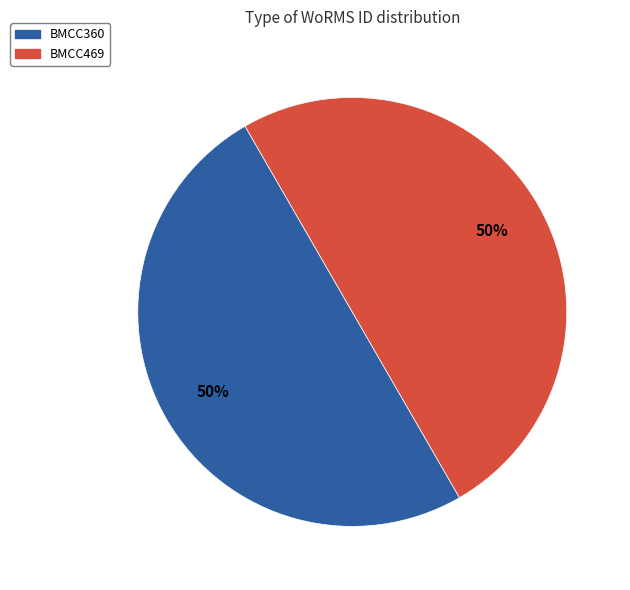

To the nearest percent, what percentage of the pie is BMCC360?

50%